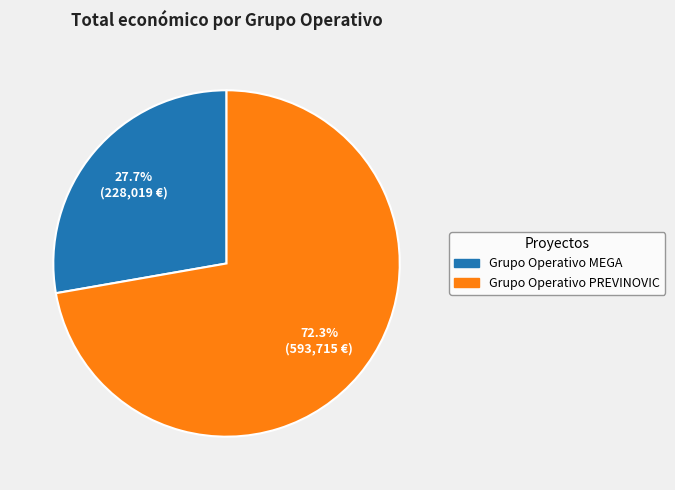

The Grupo Operativo MEGA slice represents 42% of the pie. True or false?

False